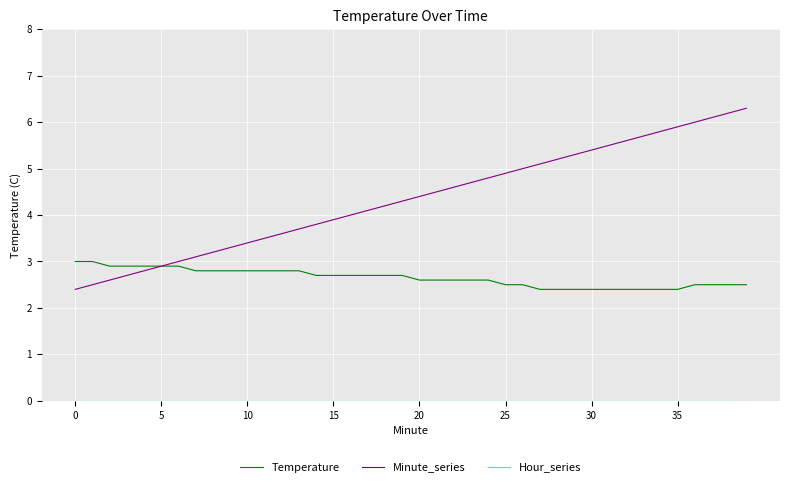

Which series has the largest total across all categories?

Minute_series